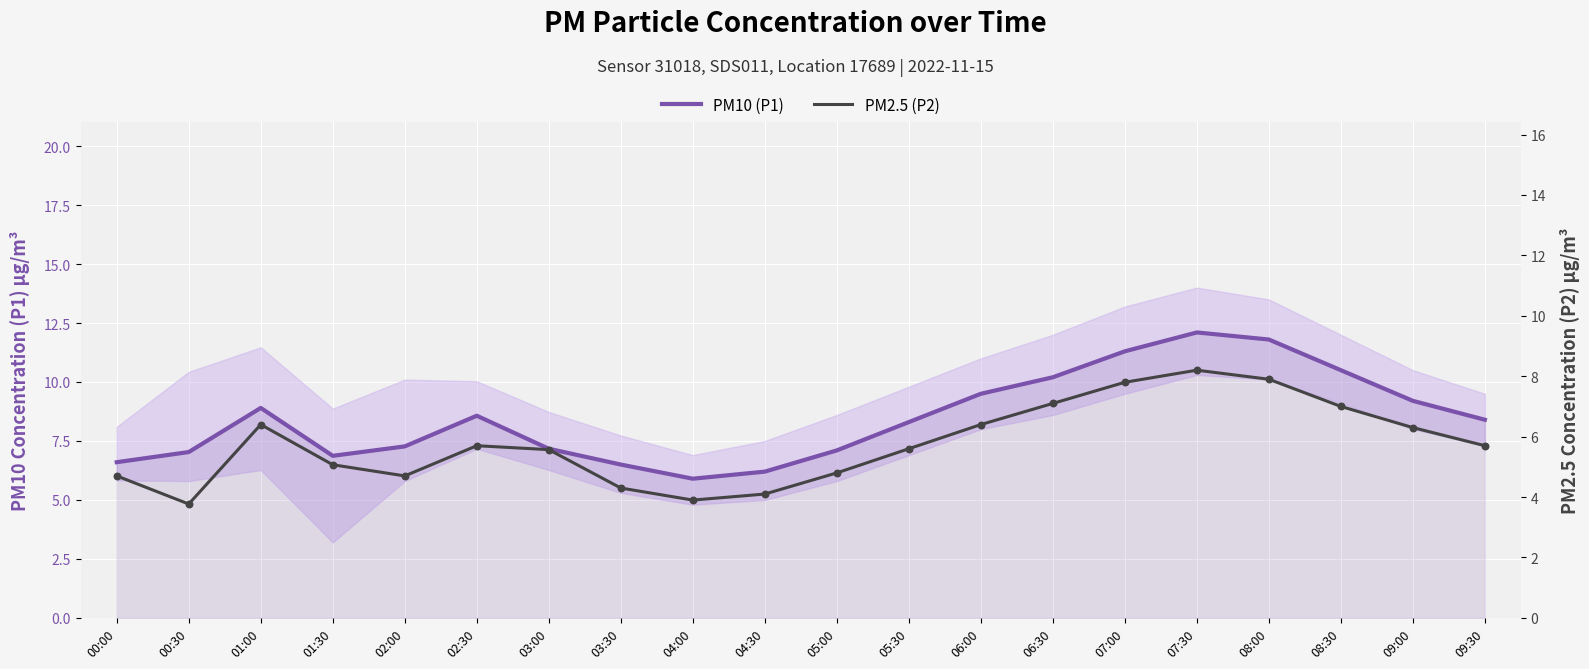

What are all the series names shown in the legend?

PM10 (P1), PM2.5 (P2)